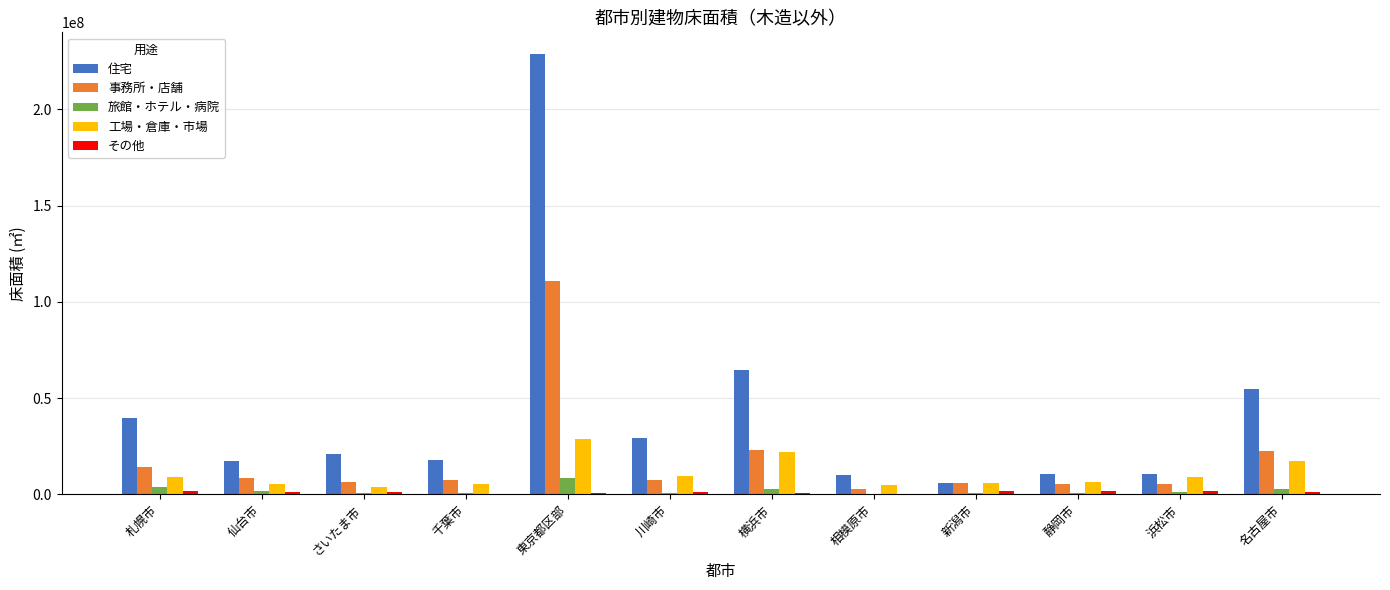

What is the sum of all 旅館・ホテル・病院 values?

23860615